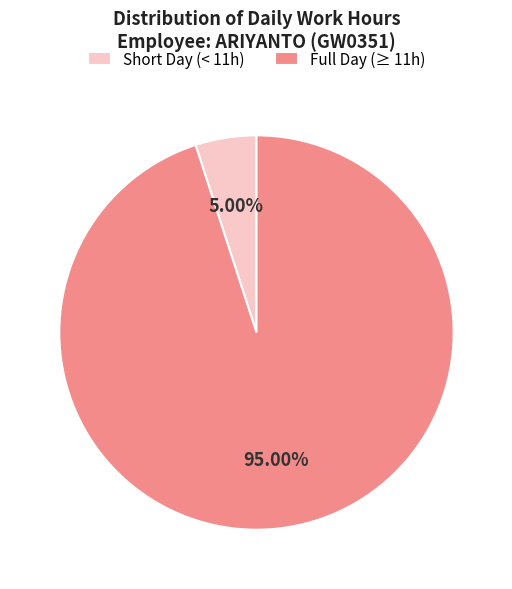

Which slice represents more than half of the pie?

Full Day (≥ 11h)